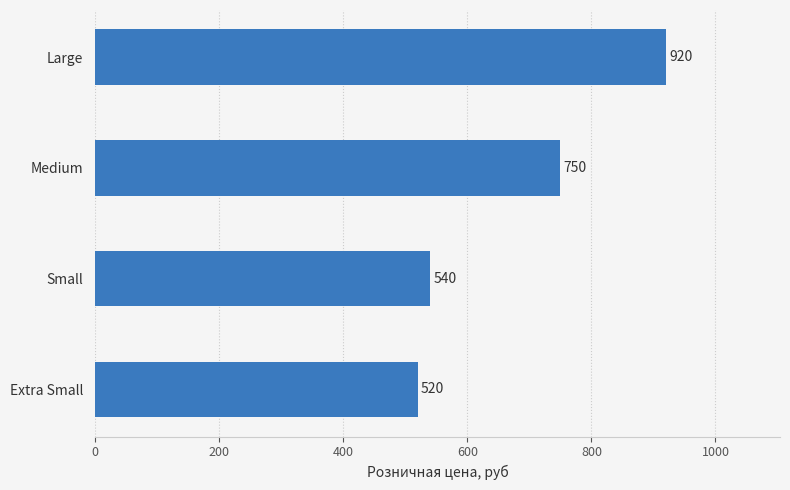

Rank the categories by value from lowest to highest.

Extra Small, Small, Medium, Large